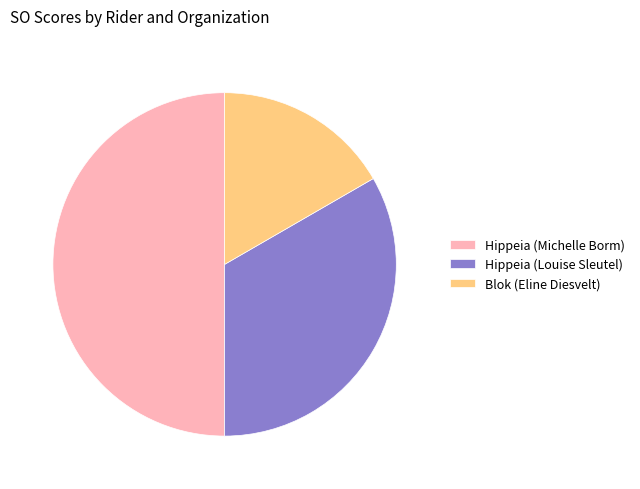

Does Blok (Eline Diesvelt) account for over 50% of the chart?

No